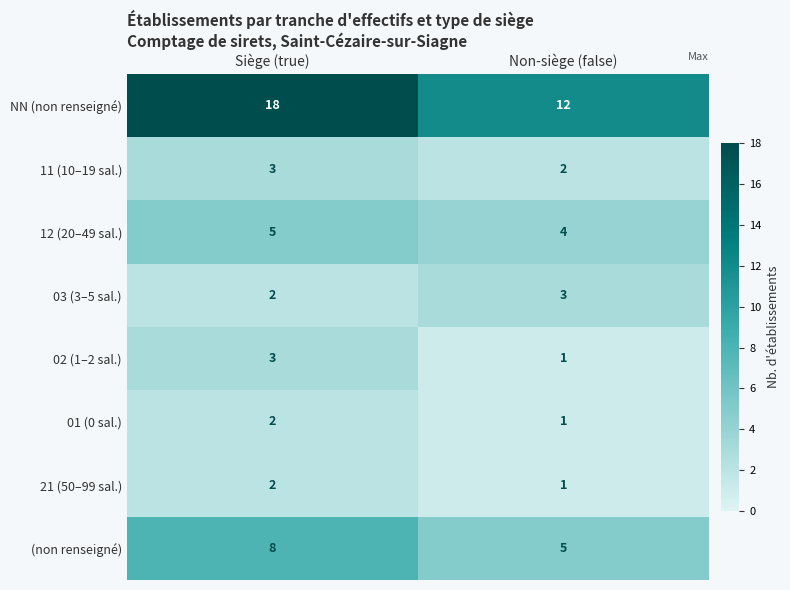

What is the sum of all 01 (0 sal.) values?

3